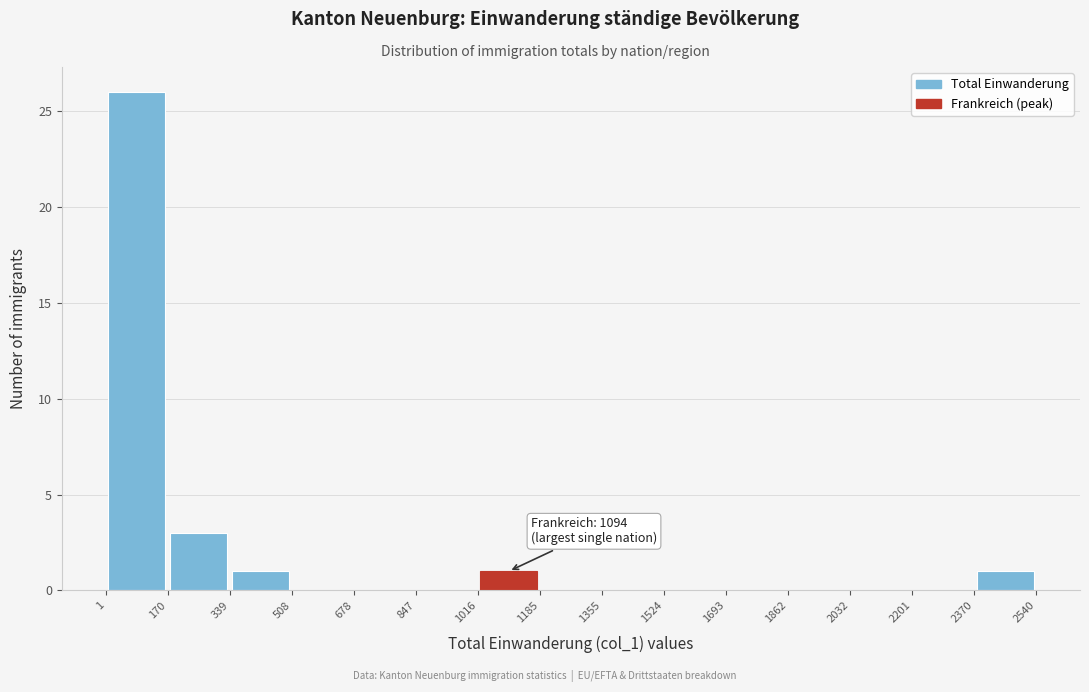

Which range on the x-axis has the tallest bar?

1 to 170